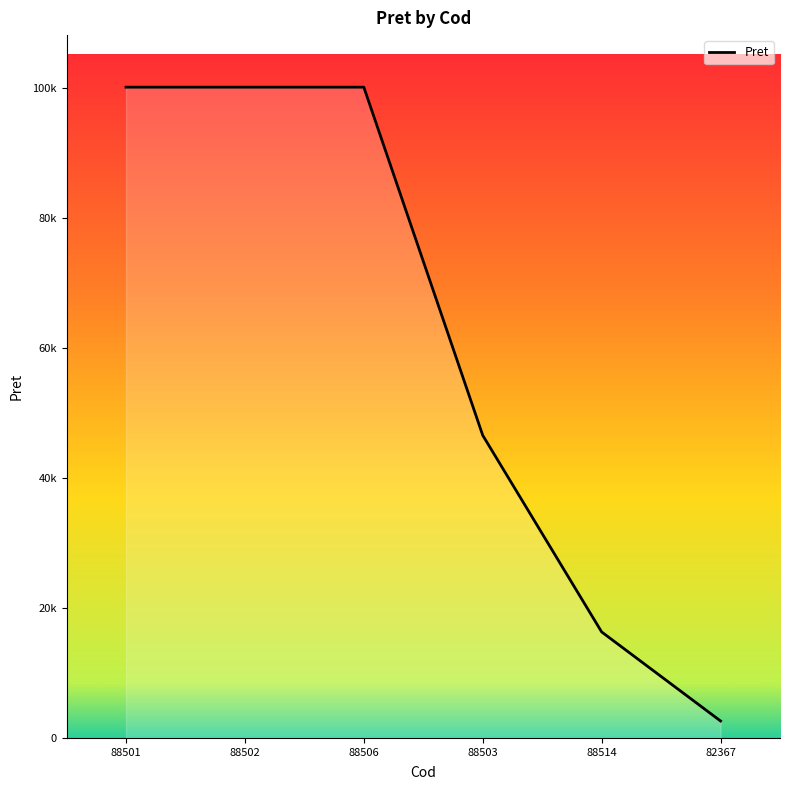

What is the maximum value shown in the chart?

100187.0